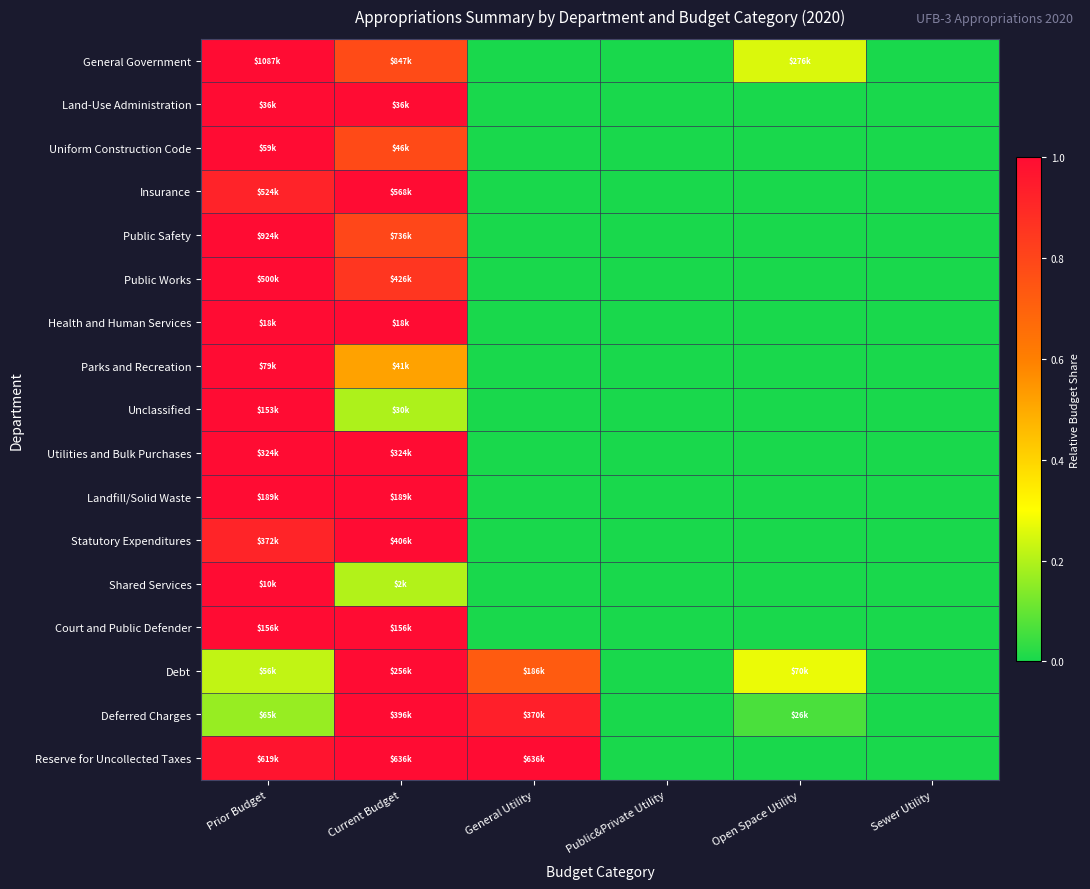

Reading left to right, transcribe all the data shown in this chart.

General Government: Prior Budget=1.0	Current Budget=0.8	General Utility=0.0	Public&Private Utility=0.0	Open Space Utility=0.3	Sewer Utility=0.0
Land-Use Administration: Prior Budget=1.0	Current Budget=1.0	General Utility=0.0	Public&Private Utility=0.0	Open Space Utility=0.0	Sewer Utility=0.0
Uniform Construction Code: Prior Budget=1.0	Current Budget=0.8	General Utility=0.0	Public&Private Utility=0.0	Open Space Utility=0.0	Sewer Utility=0.0
Insurance: Prior Budget=0.9	Current Budget=1.0	General Utility=0.0	Public&Private Utility=0.0	Open Space Utility=0.0	Sewer Utility=0.0
Public Safety: Prior Budget=1.0	Current Budget=0.8	General Utility=0.0	Public&Private Utility=0.0	Open Space Utility=0.0	Sewer Utility=0.0
Public Works: Prior Budget=1.0	Current Budget=0.9	General Utility=0.0	Public&Private Utility=0.0	Open Space Utility=0.0	Sewer Utility=0.0
Health and Human Services: Prior Budget=1.0	Current Budget=1.0	General Utility=0.0	Public&Private Utility=0.0	Open Space Utility=0.0	Sewer Utility=0.0
Parks and Recreation: Prior Budget=1.0	Current Budget=0.5	General Utility=0.0	Public&Private Utility=0.0	Open Space Utility=0.0	Sewer Utility=0.0
Unclassified: Prior Budget=1.0	Current Budget=0.2	General Utility=0.0	Public&Private Utility=0.0	Open Space Utility=0.0	Sewer Utility=0.0
Utilities and Bulk Purchases: Prior Budget=1.0	Current Budget=1.0	General Utility=0.0	Public&Private Utility=0.0	Open Space Utility=0.0	Sewer Utility=0.0
Landfill/Solid Waste: Prior Budget=1.0	Current Budget=1.0	General Utility=0.0	Public&Private Utility=0.0	Open Space Utility=0.0	Sewer Utility=0.0
Statutory Expenditures: Prior Budget=0.9	Current Budget=1.0	General Utility=0.0	Public&Private Utility=0.0	Open Space Utility=0.0	Sewer Utility=0.0
Shared Services: Prior Budget=1.0	Current Budget=0.2	General Utility=0.0	Public&Private Utility=0.0	Open Space Utility=0.0	Sewer Utility=0.0
Court and Public Defender: Prior Budget=1.0	Current Budget=1.0	General Utility=0.0	Public&Private Utility=0.0	Open Space Utility=0.0	Sewer Utility=0.0
Debt: Prior Budget=0.2	Current Budget=1.0	General Utility=0.7	Public&Private Utility=0.0	Open Space Utility=0.3	Sewer Utility=0.0
Deferred Charges: Prior Budget=0.2	Current Budget=1.0	General Utility=0.9	Public&Private Utility=0.0	Open Space Utility=0.1	Sewer Utility=0.0
Reserve for Uncollected Taxes: Prior Budget=1.0	Current Budget=1.0	General Utility=1.0	Public&Private Utility=0.0	Open Space Utility=0.0	Sewer Utility=0.0